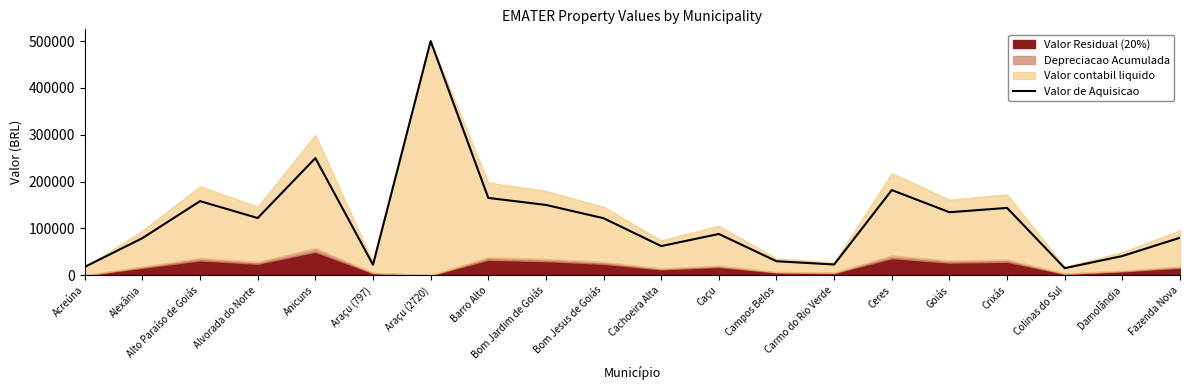

Does the chart have visible grid lines?

No